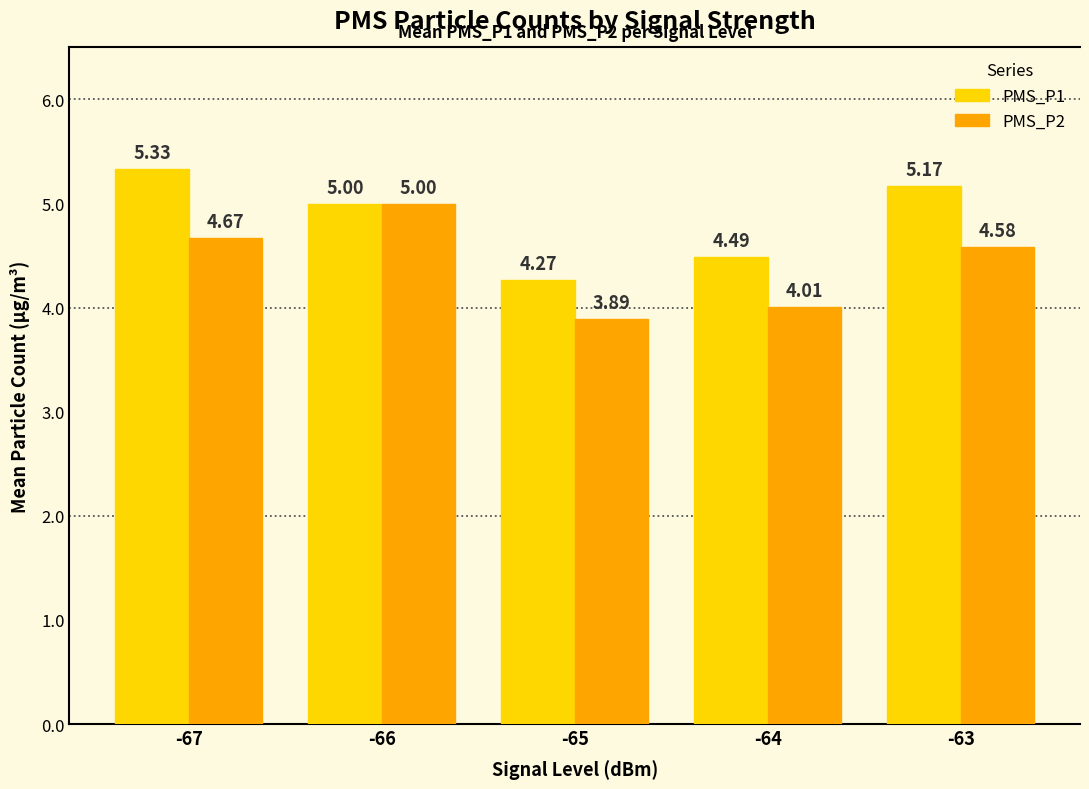

What is the total value across all series at -64?

8.5